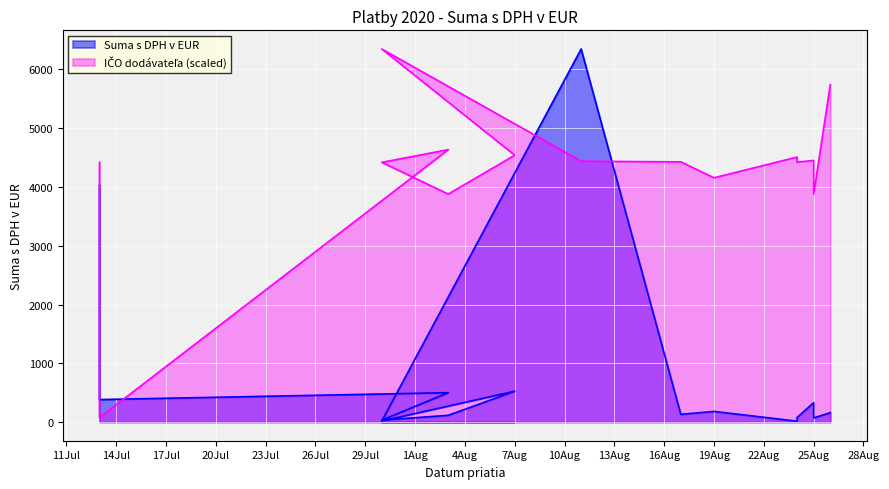

Which series has the largest total across all categories?

Dodavatelia (scaled)